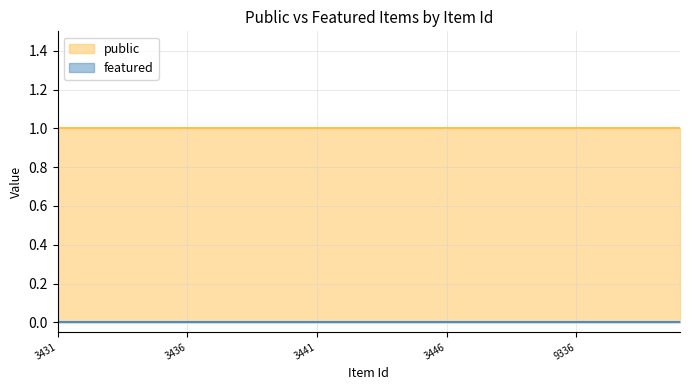

True or false: featured and public intersect in this chart.

False